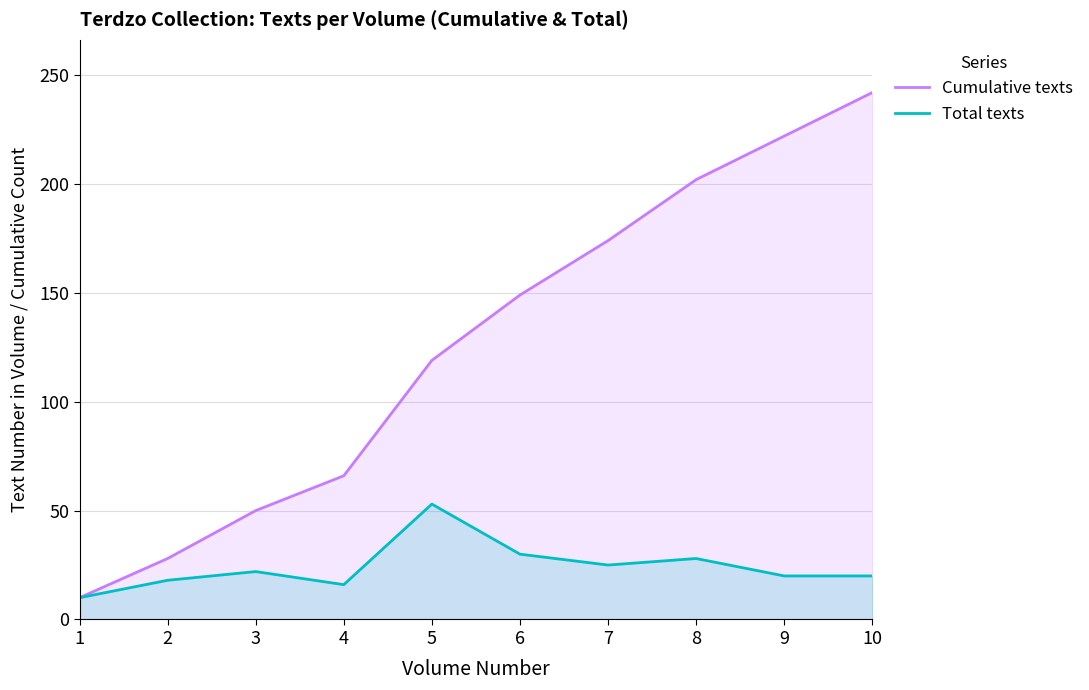

Reading left to right, transcribe all the data shown in this chart.

Cumulative texts: 10	28	50	66	119	149	174	202	222	242
Total texts: 10	18	22	16	53	30	25	28	20	20